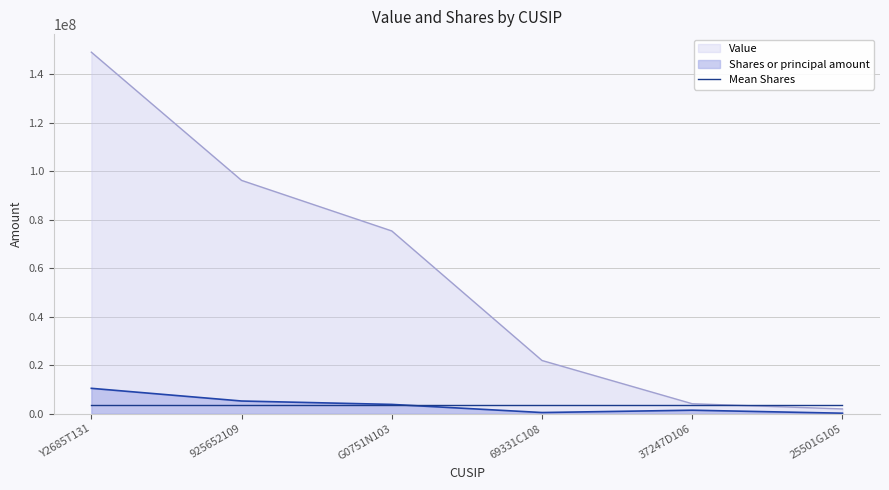

At 69331C108, list the series in order from smallest to largest.

Shares or principal amount, Mean Shares, Value